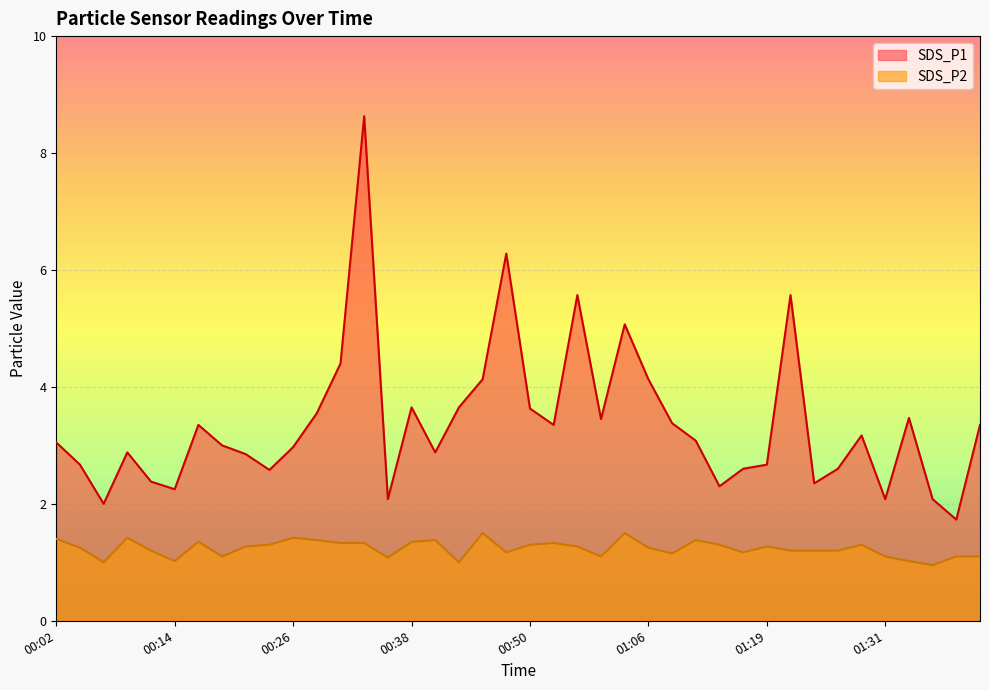

Which series has the largest range (max minus min)?

SDS_P1